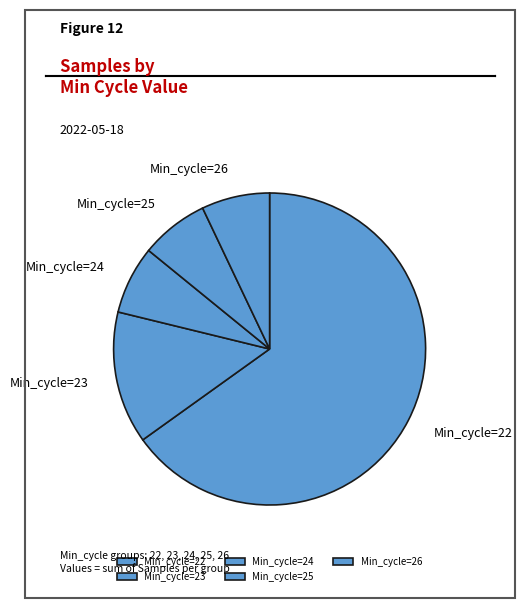

Which category has the biggest portion of the pie?

Min_cycle=22